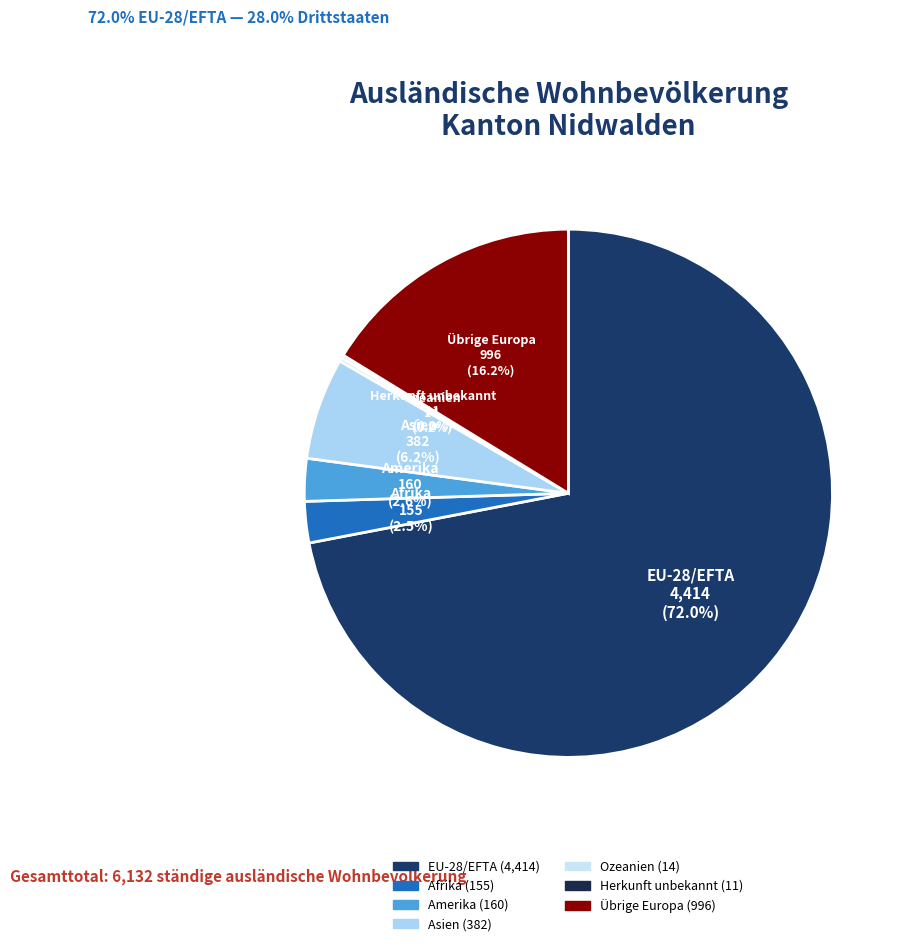

True or false: Afrika accounts for 9% of the total.

False